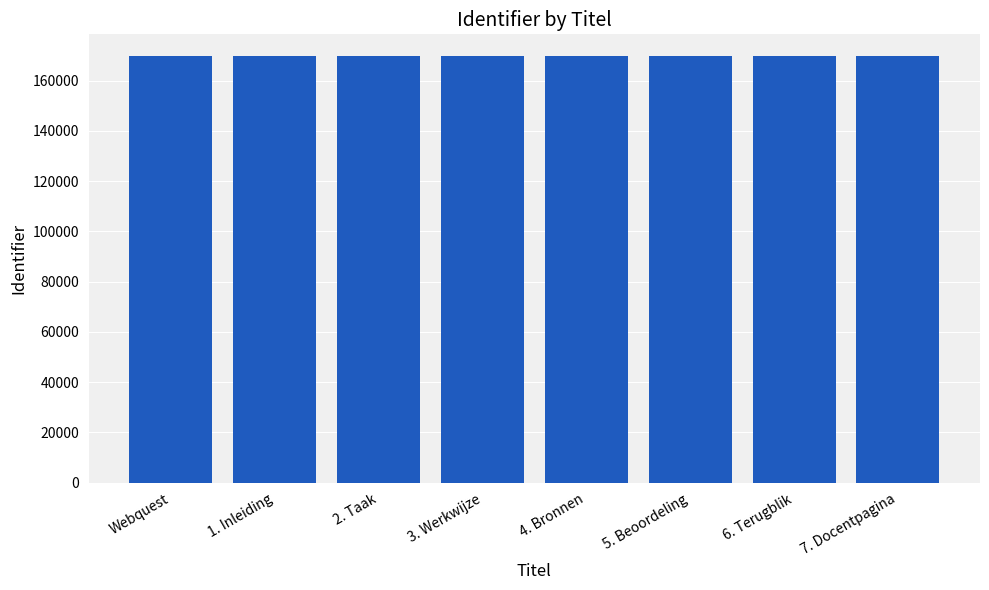

The value at 6. Terugblik is 169883. True or false?

True